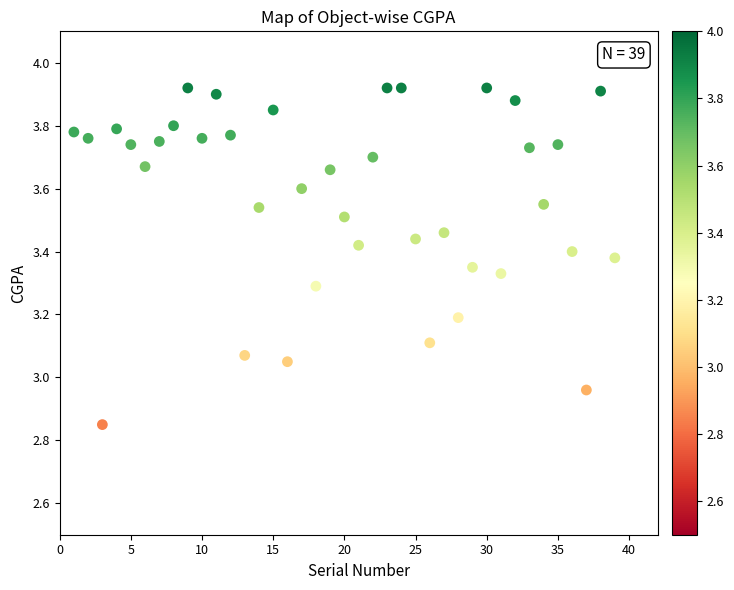

What is the range of Y values (max minus min)?

1.1